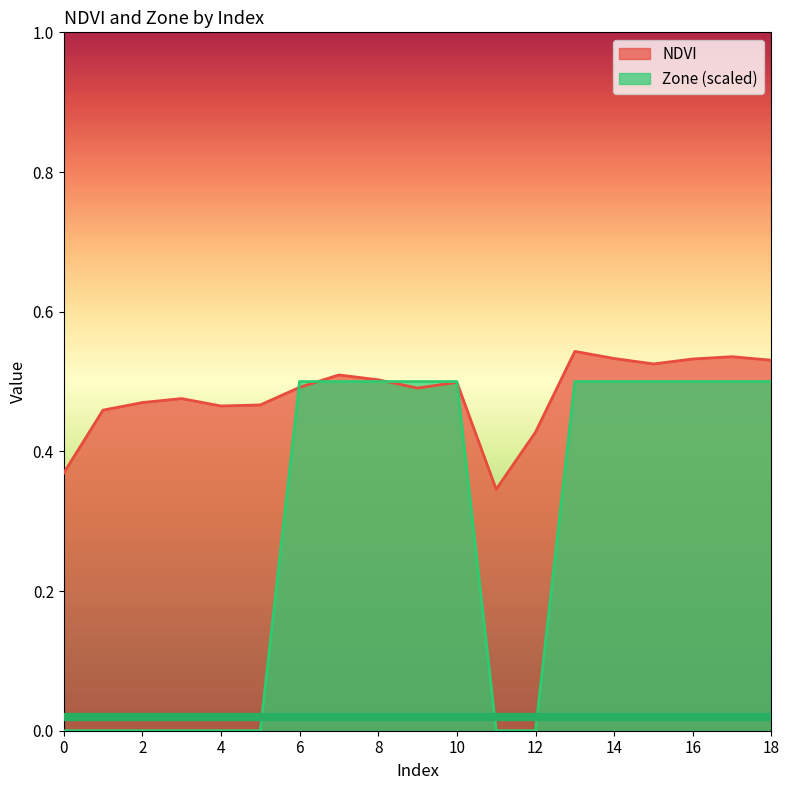

How many intersections are there between NDVI and Zone?

4